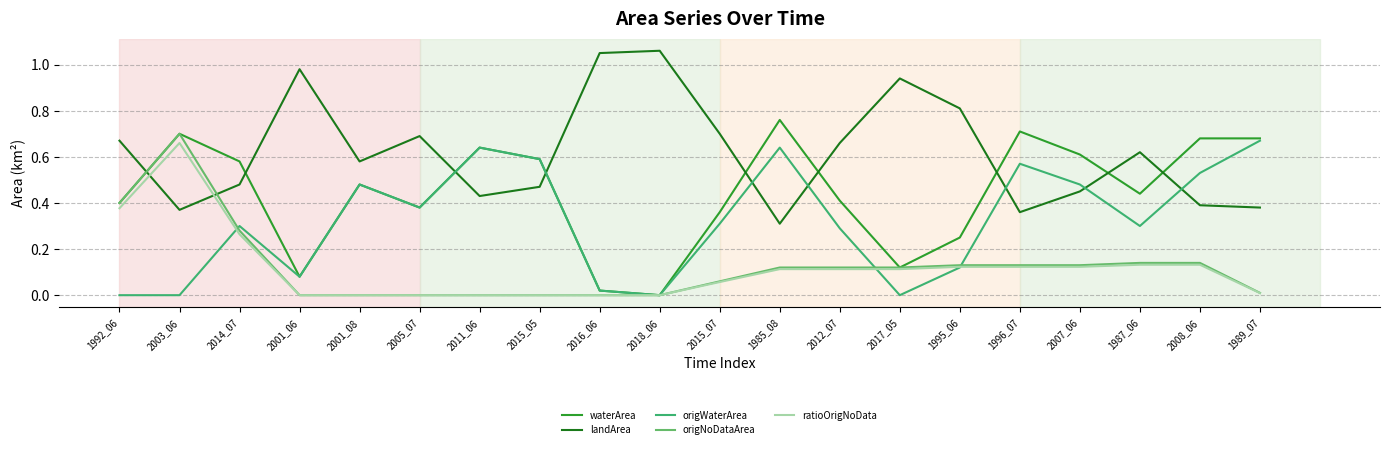

Is it true that ratioOrigNoData equals 0.0 at 2001_06?

True